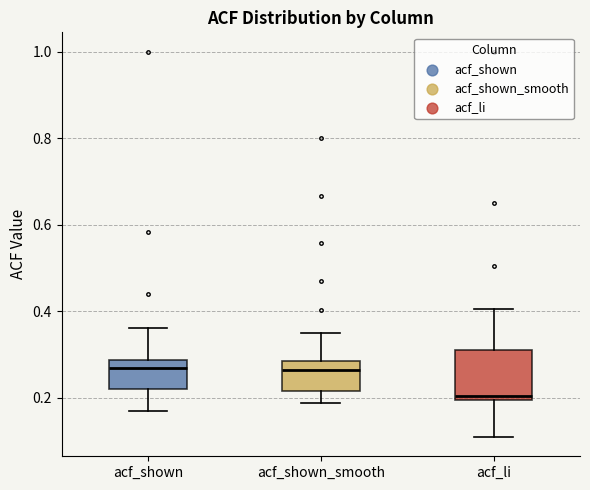

Where does the median line of the box for acf_shown_smooth sit on the y-axis? The values are not printed on the chart, so give them approximately, as read against the axis.

0.26